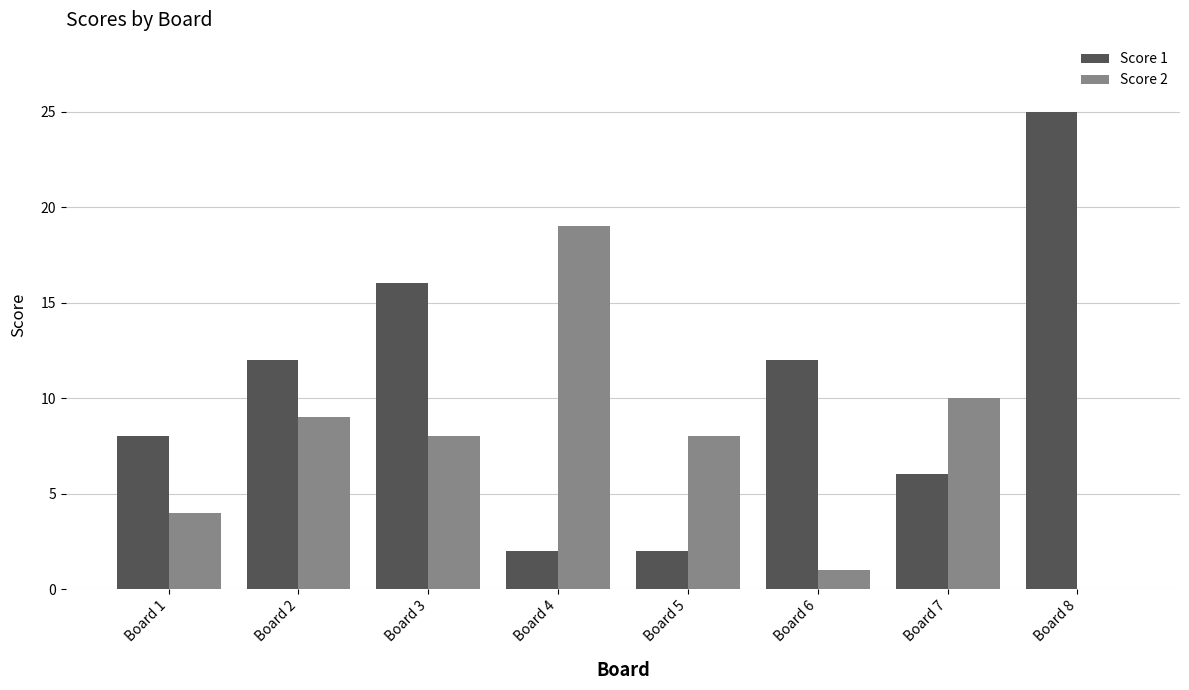

What is the maximum value for Score 2?

19